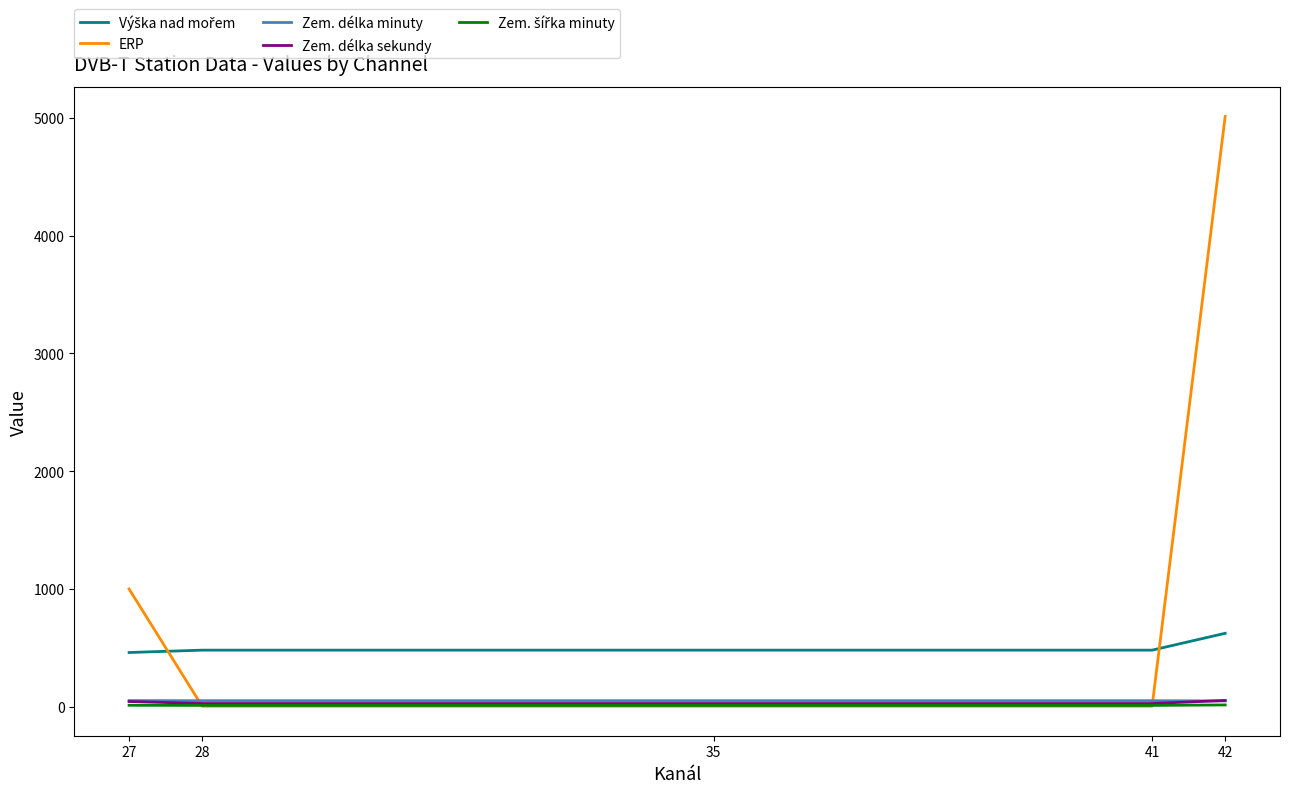

What is the greatest value displayed?

5011